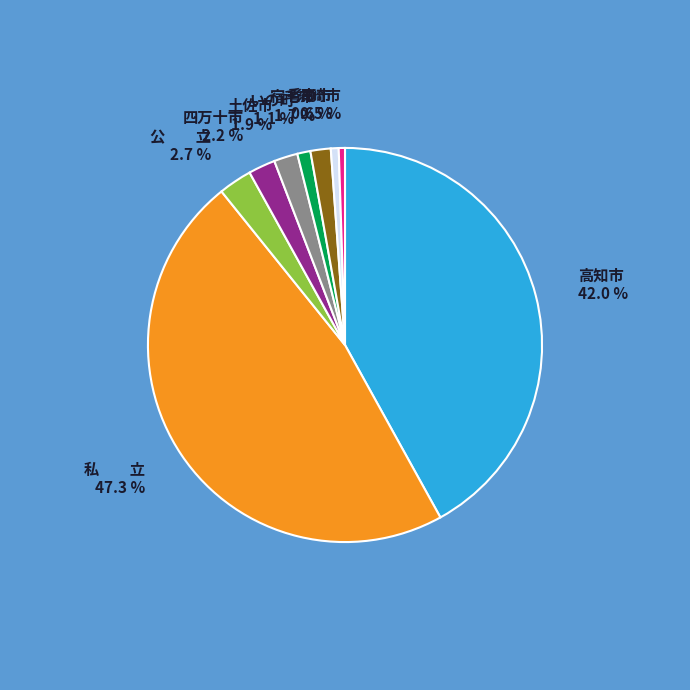

Does any single category account for the majority?

No